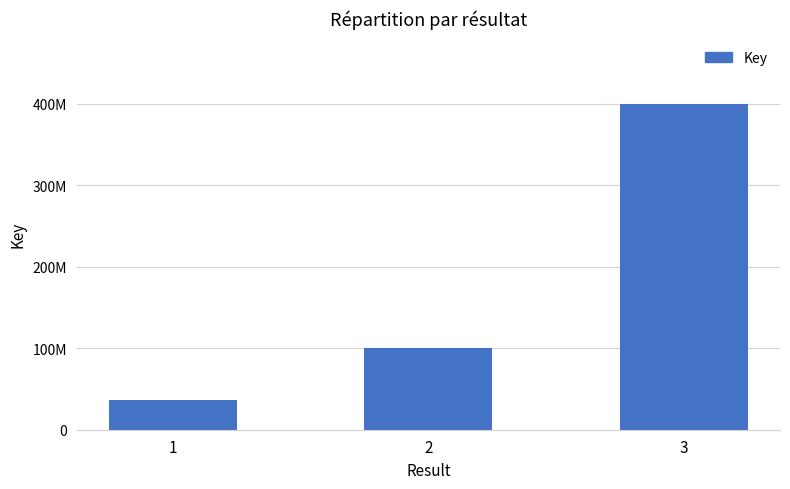

Are the bars horizontal?

No